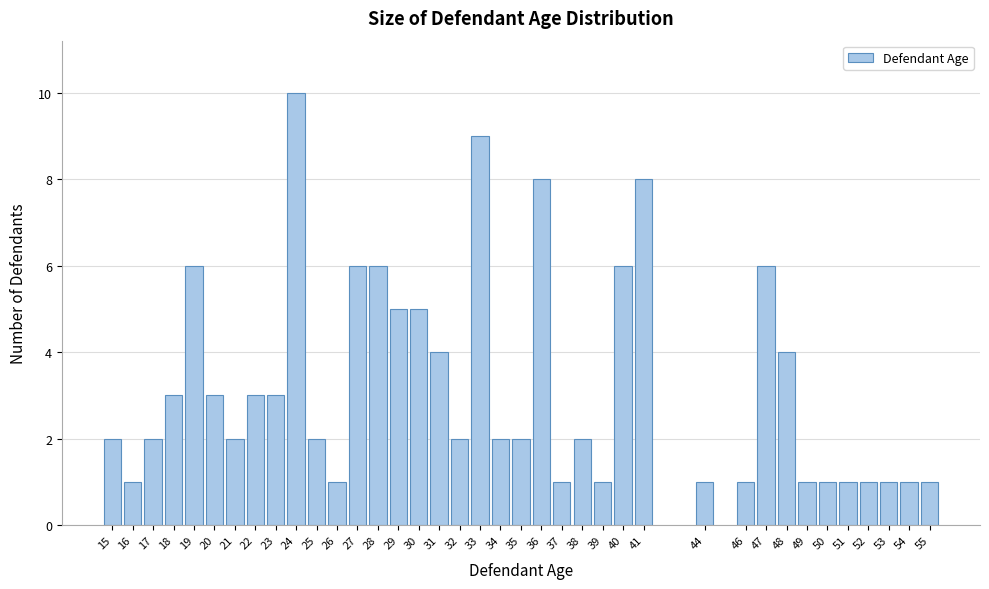

At which category does the chart reach its peak across all series?

24